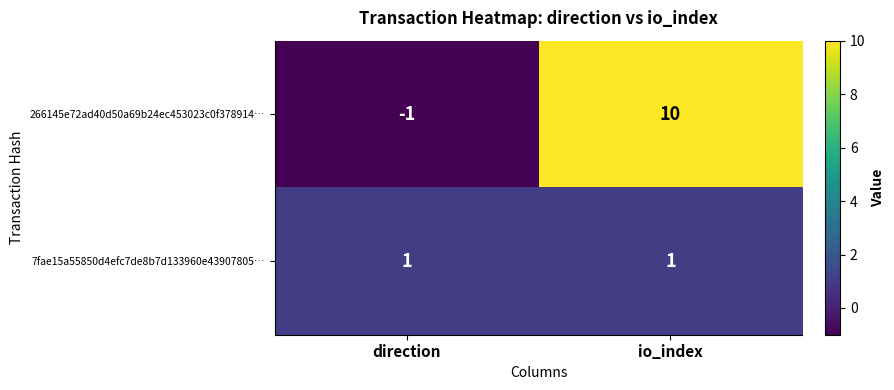

What is the sum of the 266145e72ad40d50a69b24ec453023c0f378914… values at direction and io_index?

9